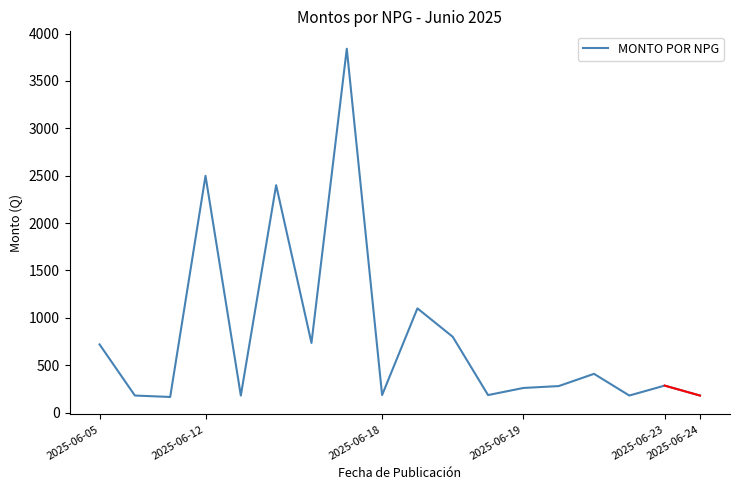

What is the difference between the maximum and minimum values?

3675.0